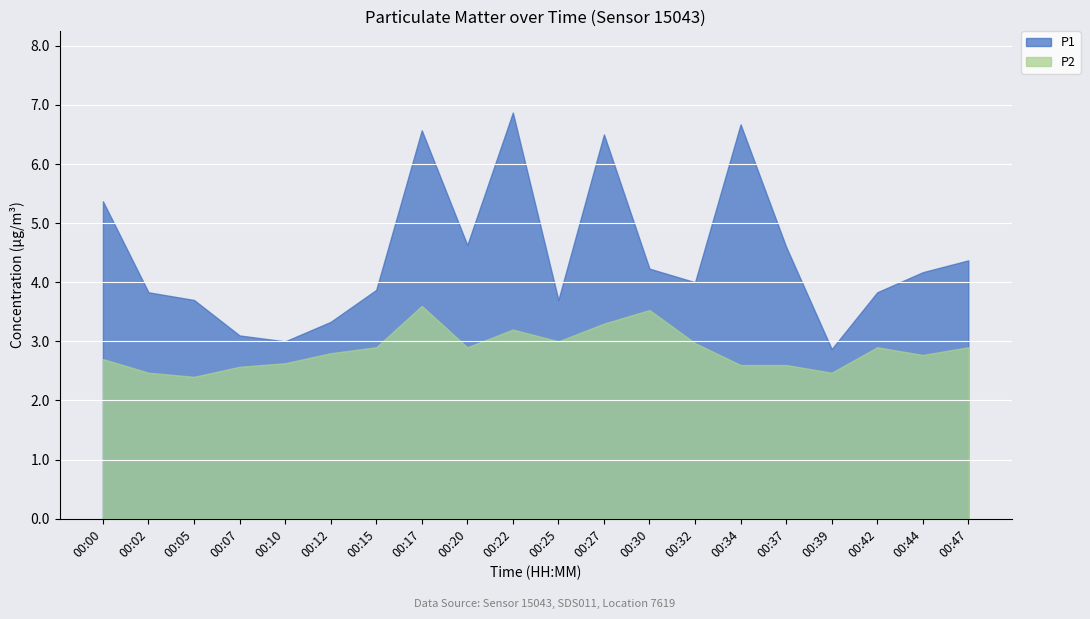

List the labels in order of P1 value, smallest first.

00:39, 00:10, 00:07, 00:12, 00:05, 00:25, 00:02, 00:42, 00:15, 00:32, 00:44, 00:30, 00:47, 00:37, 00:20, 00:00, 00:27, 00:17, 00:34, 00:22